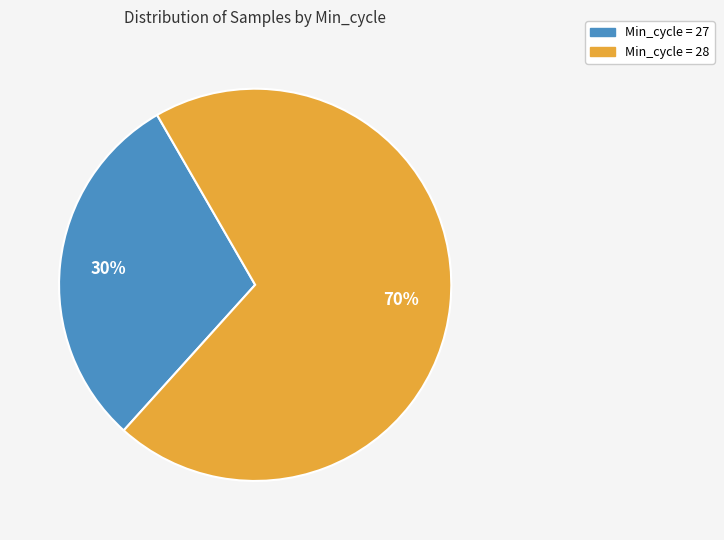

To the nearest percent, what is the average slice percentage?

50%